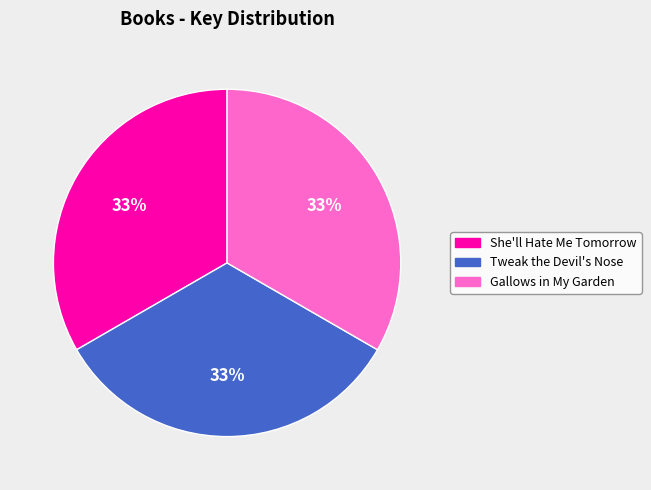

Do Tweak the Devil's Nose and Gallows in My Garden together represent more than half of the pie?

Yes